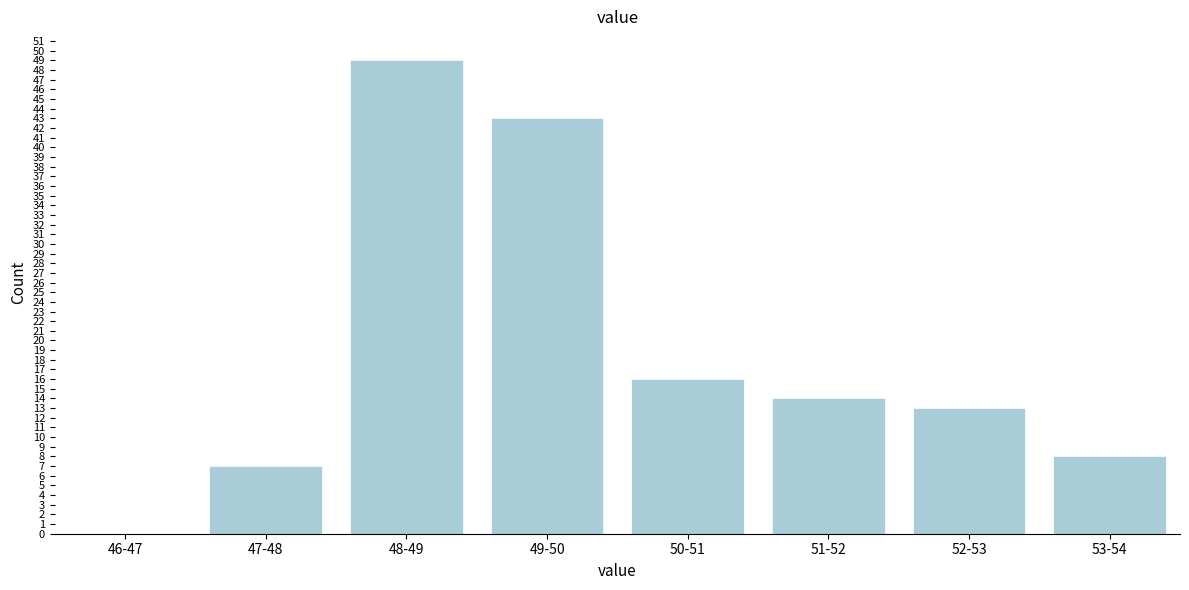

Reading left to right, list all the values displayed in this chart.

46-47=0	47-48=7	48-49=49	49-50=43	50-51=16	51-52=14	52-53=13	53-54=8